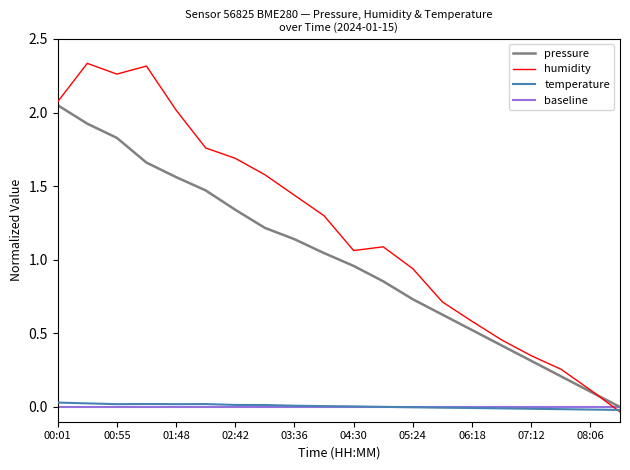

Which series has the largest total across all categories?

humidity